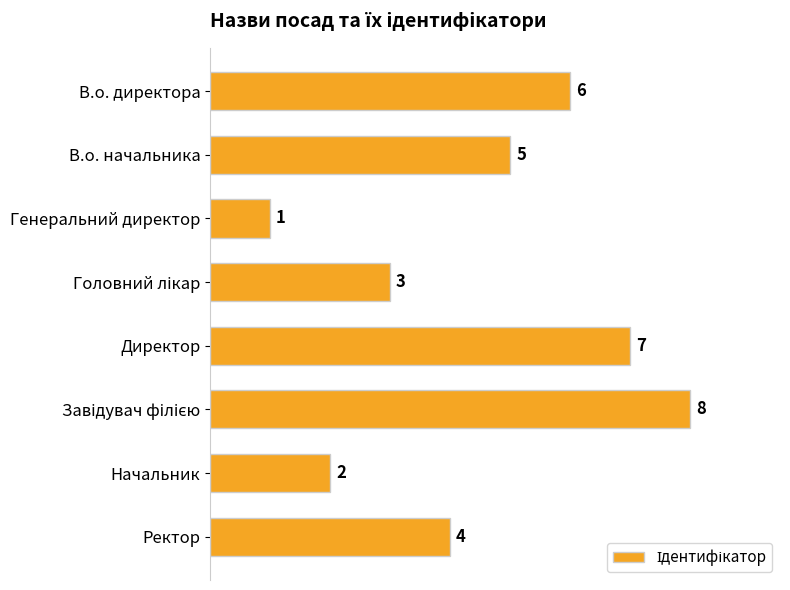

Count the values in the range 3 to 7.

5